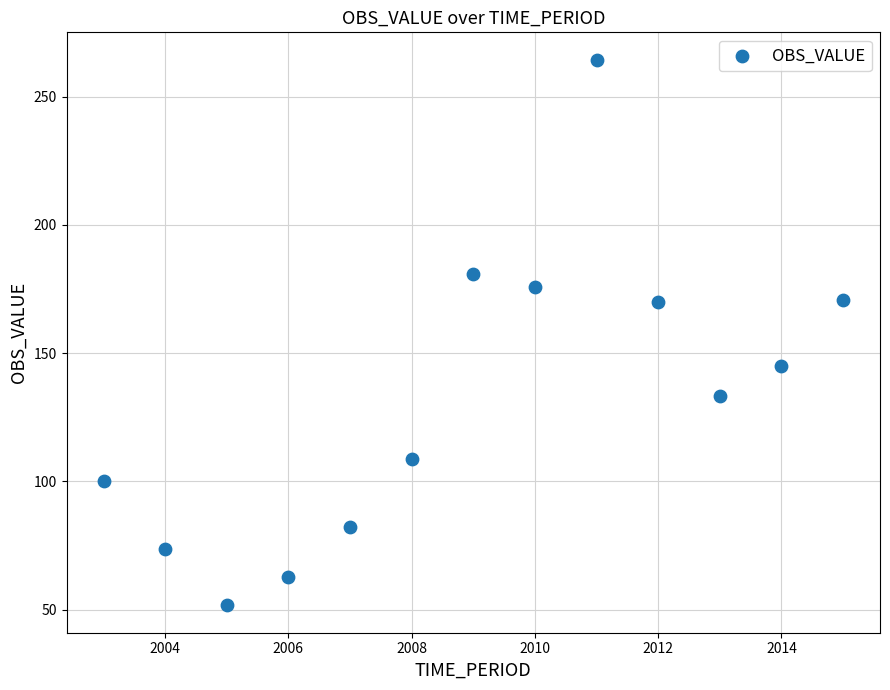

What is the range of Y values (max minus min)?

212.8